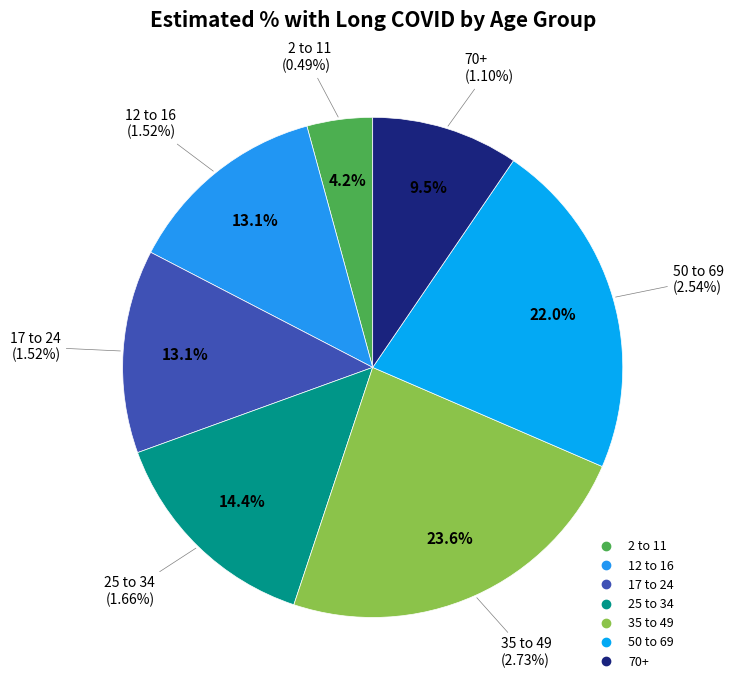

Which slice is the largest?

35 to 49